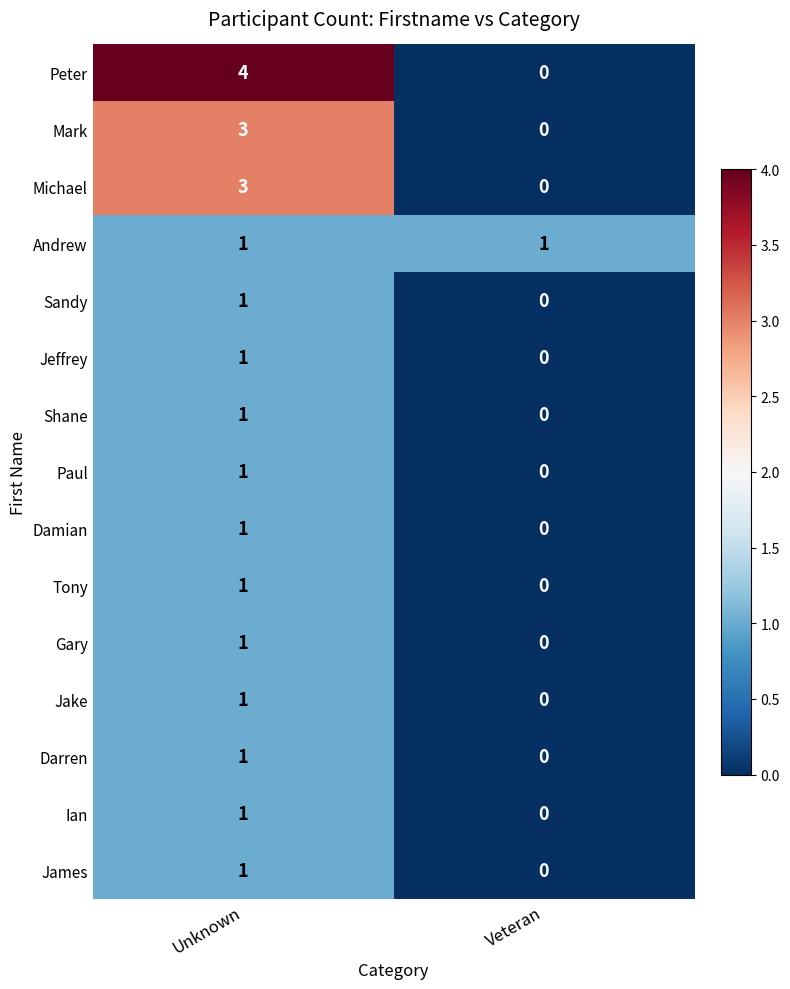

Reading right to left, extract all data points from this chart.

Peter: Veteran=0	Unknown=4
Mark: Veteran=0	Unknown=3
Michael: Veteran=0	Unknown=3
Andrew: Veteran=1	Unknown=1
Sandy: Veteran=0	Unknown=1
Jeffrey: Veteran=0	Unknown=1
Shane: Veteran=0	Unknown=1
Paul: Veteran=0	Unknown=1
Damian: Veteran=0	Unknown=1
Tony: Veteran=0	Unknown=1
Gary: Veteran=0	Unknown=1
Jake: Veteran=0	Unknown=1
Darren: Veteran=0	Unknown=1
Ian: Veteran=0	Unknown=1
James: Veteran=0	Unknown=1